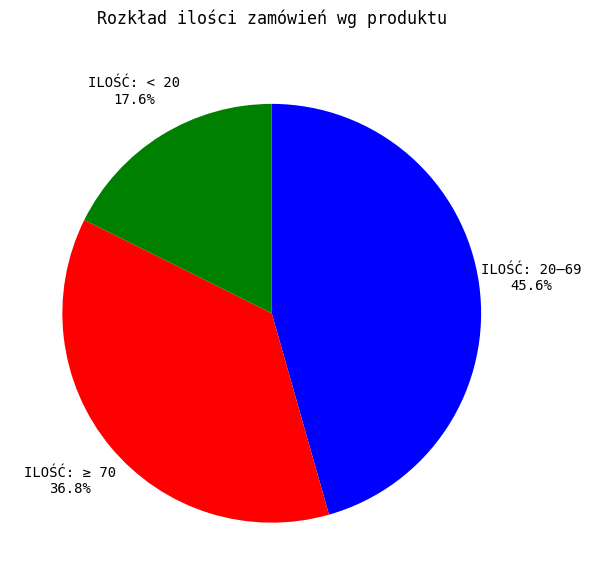

Which category has the biggest portion of the pie?

ILOŚĆ: 20–69